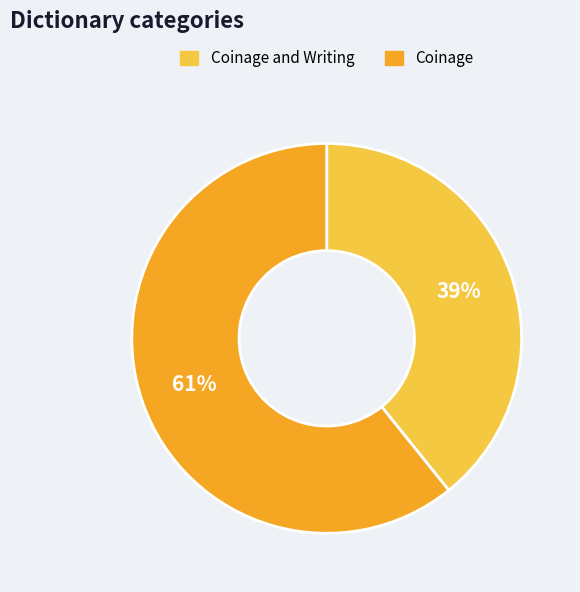

Rank the categories by value from lowest to highest.

Coinage and Writing, Coinage